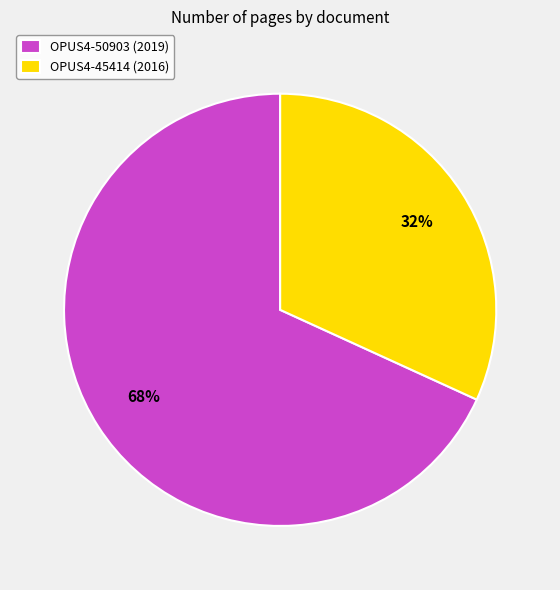

To the nearest percent, what is the difference between the OPUS4-50903 (2019) and OPUS4-45414 (2016) slice percentages?

36%